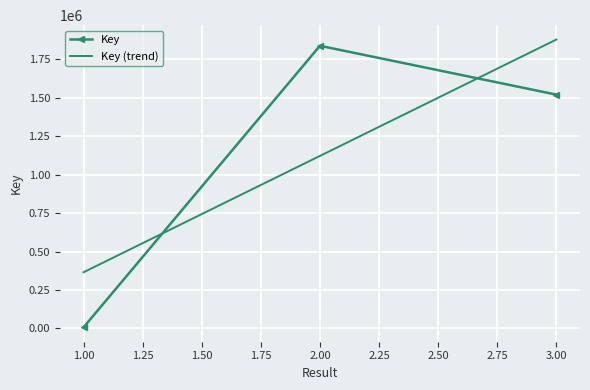

At which label does the data first exceed 1520022?

2